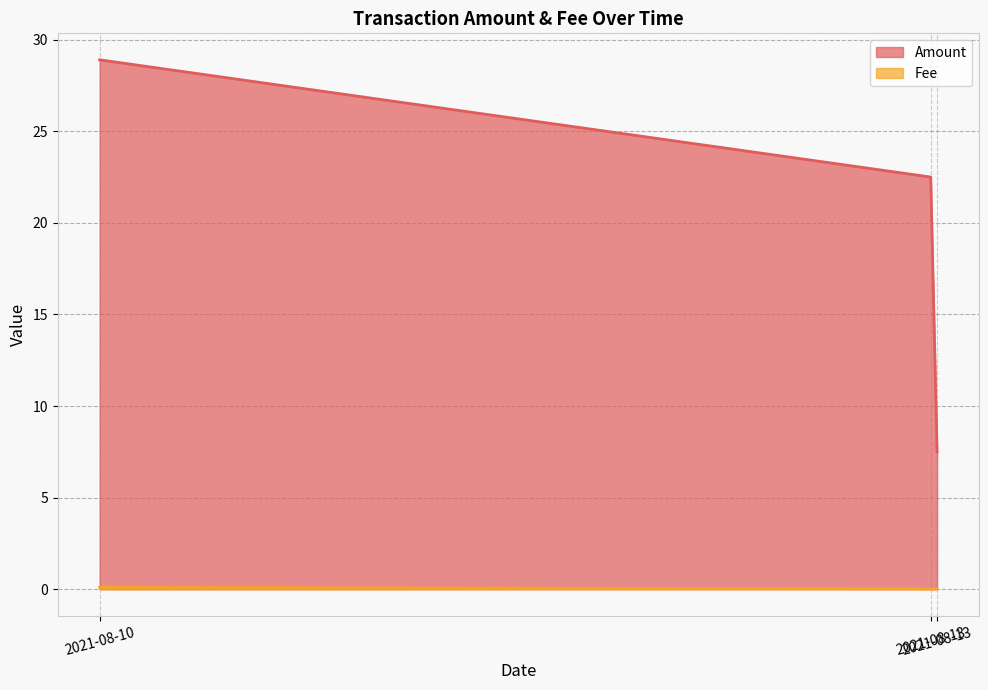

At which label is Amount closest to 18?

2021-08-13